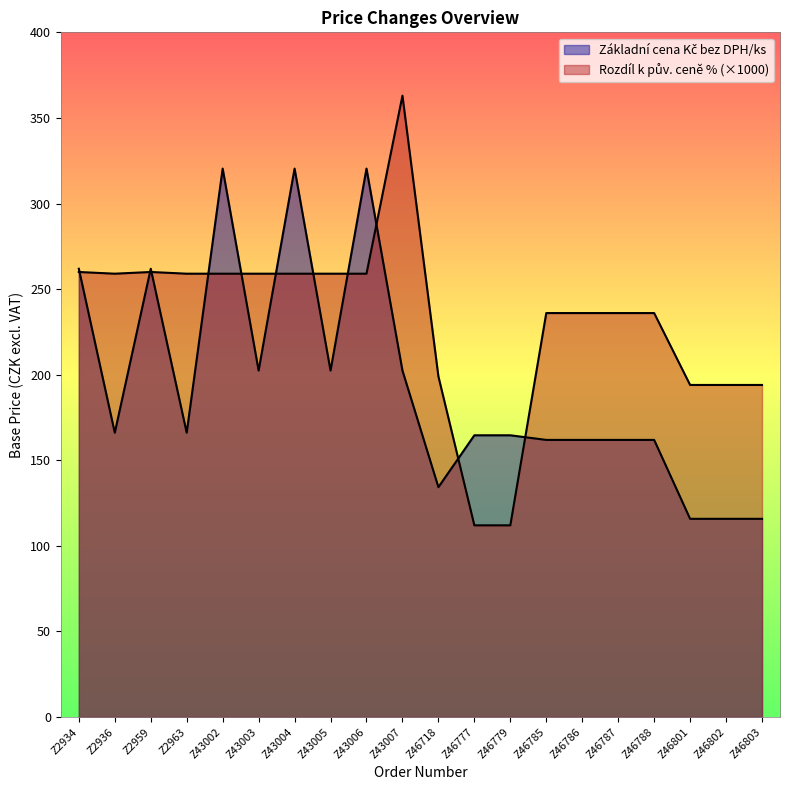

Reading left to right, extract all data points from this chart.

Základní cena Kč bez DPH/ks: Z2934=261.9	Z2936=166.1	Z2959=261.9	Z2963=166.1	Z43002=320.4	Z43003=202.4	Z43004=320.4	Z43005=202.4	Z43006=320.4	Z43007=202.4	Z46718=134.3	Z46777=164.6	Z46779=164.6	Z46785=161.9	Z46786=161.9	Z46787=161.9	Z46788=161.9	Z46801=115.8	Z46802=115.8	Z46803=115.8
Rozdíl k pův. ceně %: Z2934=260.0	Z2936=259.0	Z2959=260.0	Z2963=259.0	Z43002=259.0	Z43003=259.0	Z43004=259.0	Z43005=259.0	Z43006=259.0	Z43007=363.0	Z46718=199.0	Z46777=112.0	Z46779=112.0	Z46785=236.0	Z46786=236.0	Z46787=236.0	Z46788=236.0	Z46801=194.0	Z46802=194.0	Z46803=194.0